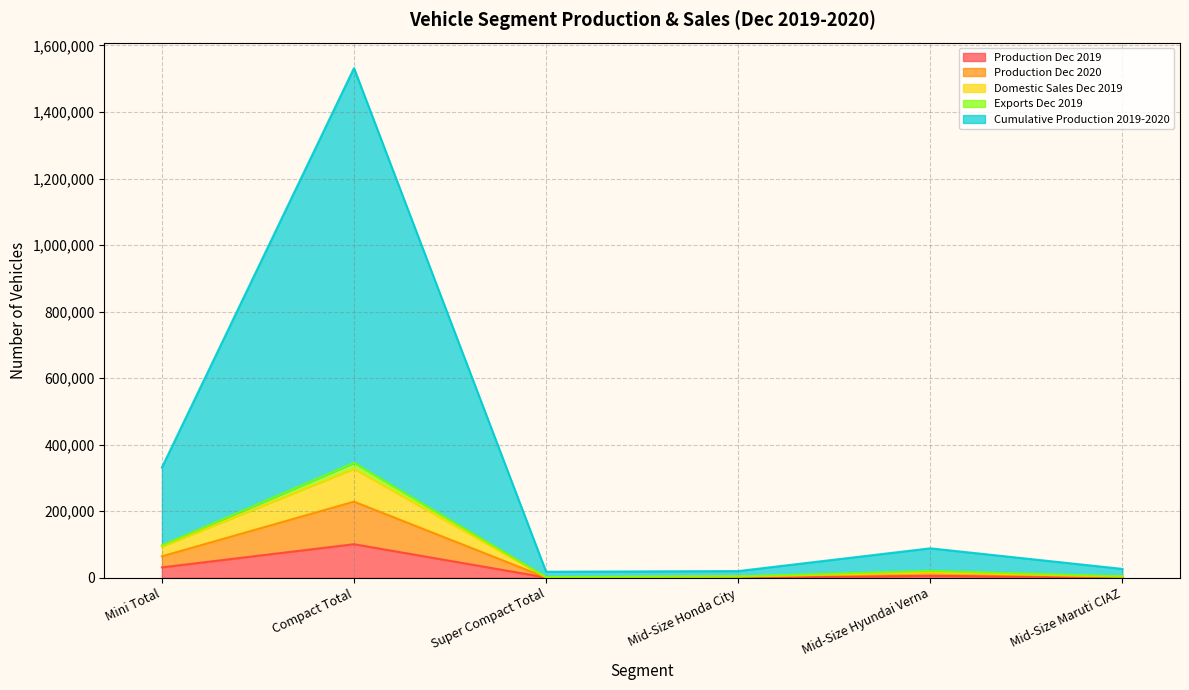

Which series has the largest total across all categories?

Cumulative Production 2019-2020